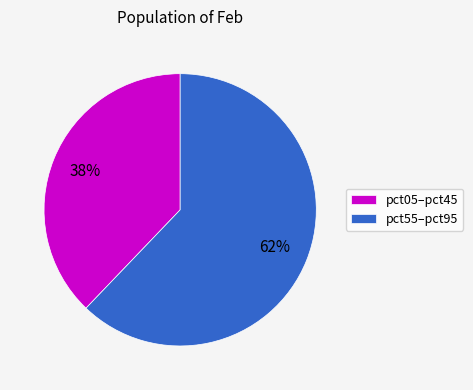

Count the number of slices in the pie.

2